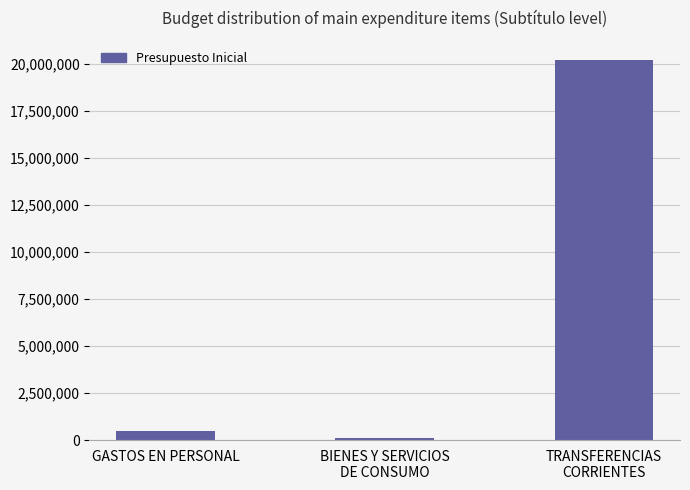

What is the greatest value displayed?

20194751